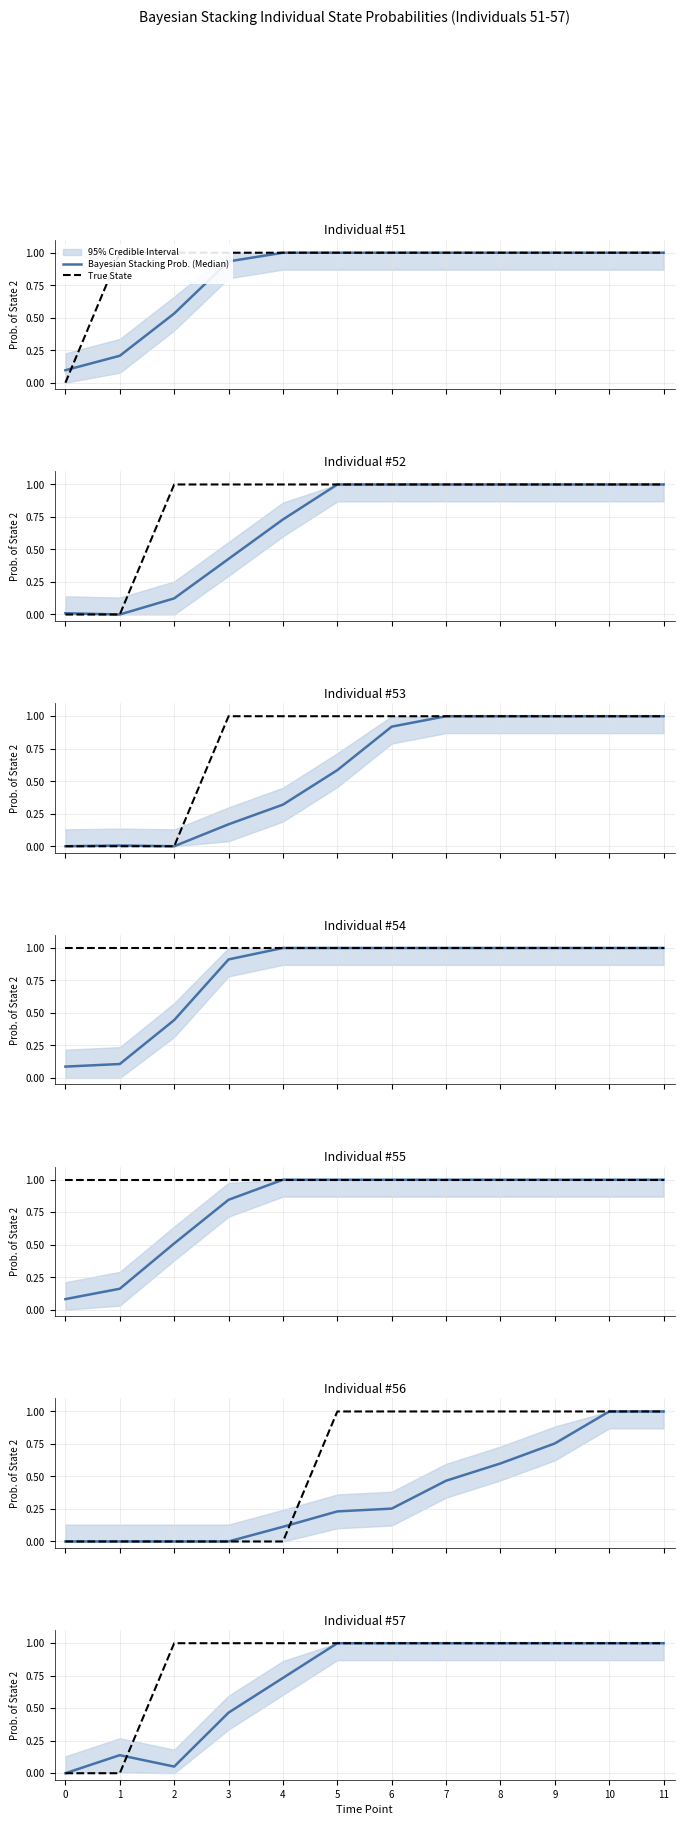

Which series has the largest range (max minus min)?

Bayesian Stacking Prob. (Median)